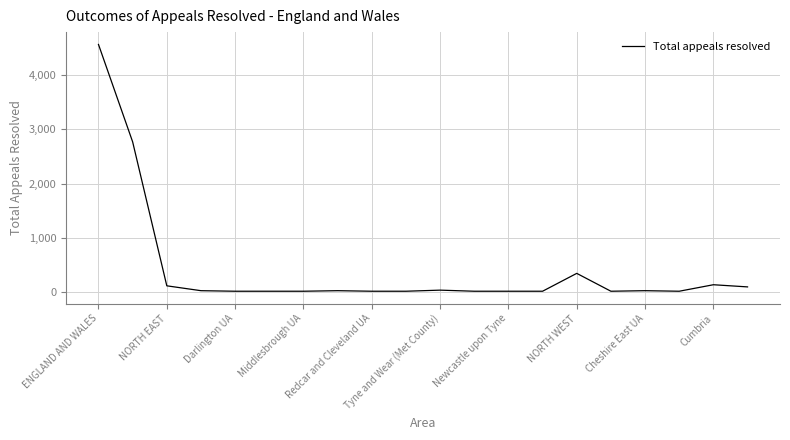

What is the maximum value shown in the chart?

4570